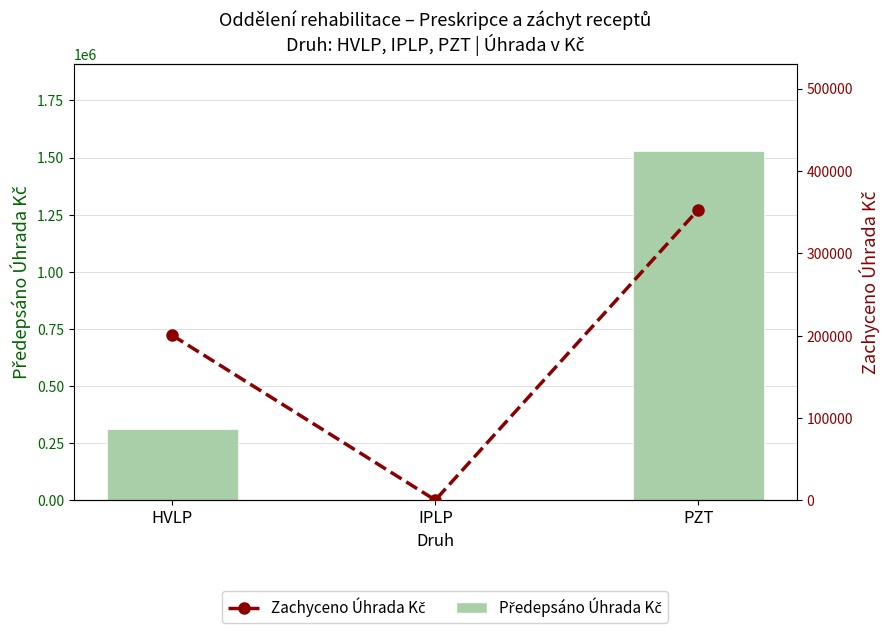

What is the minimum value for Předepsáno Úhrada Kč?

2387.4